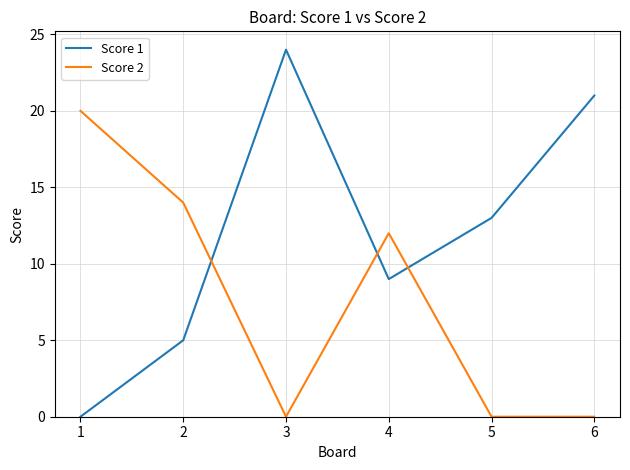

True or false: Score 1 has more than 1 interior local peaks.

False